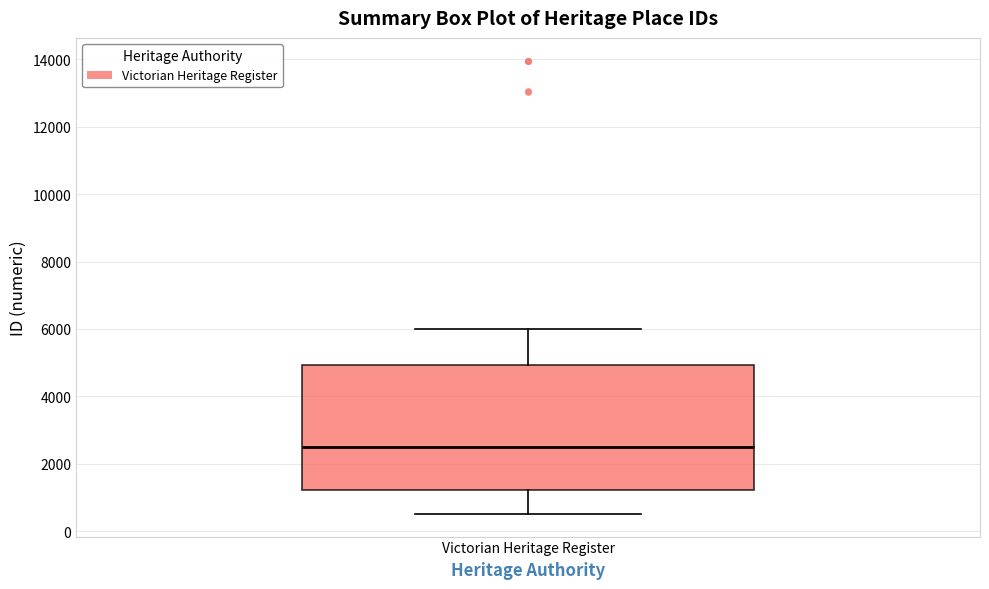

Where does the upper whisker of the box for Victorian Heritage Register end on the y-axis? The values are not printed on the chart, so give them approximately, as read against the axis.

6000